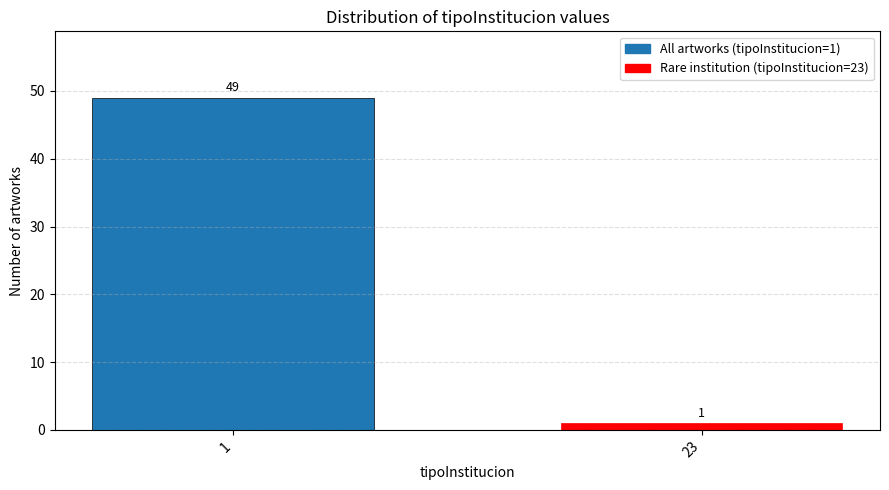

Reading left to right, transcribe all the data shown in this chart.

1=49	23=1